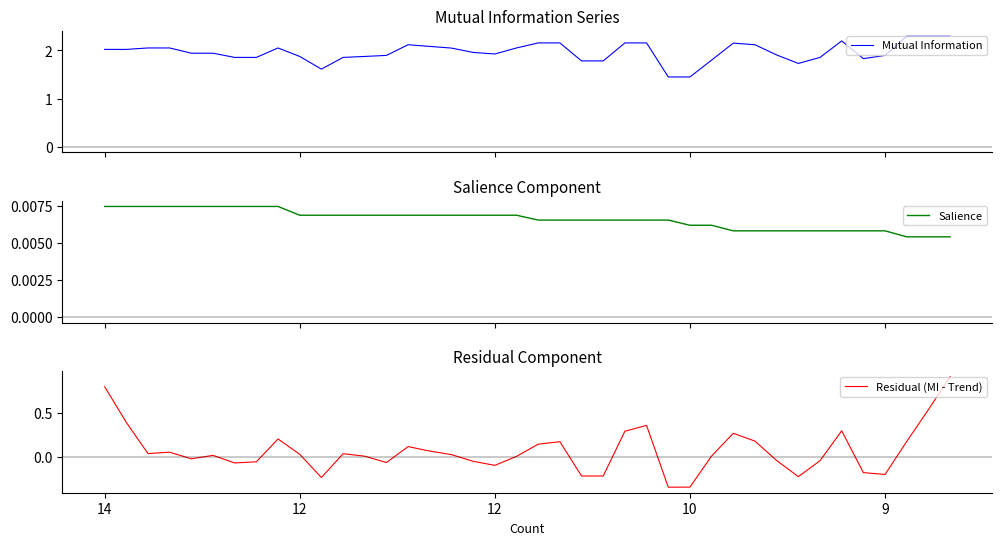

What is the highest value of the Mutual Information series?

2.3